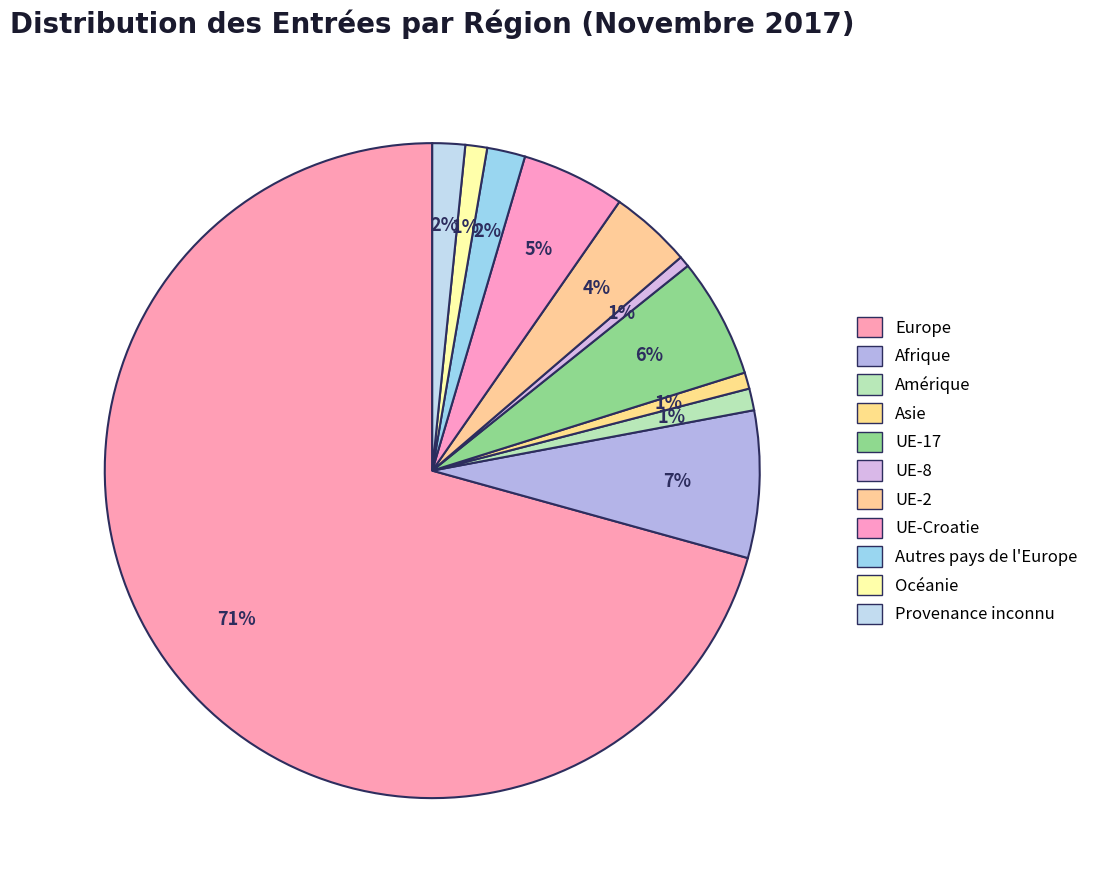

What percentage is the UE-8 slice, to the nearest percent?

1%